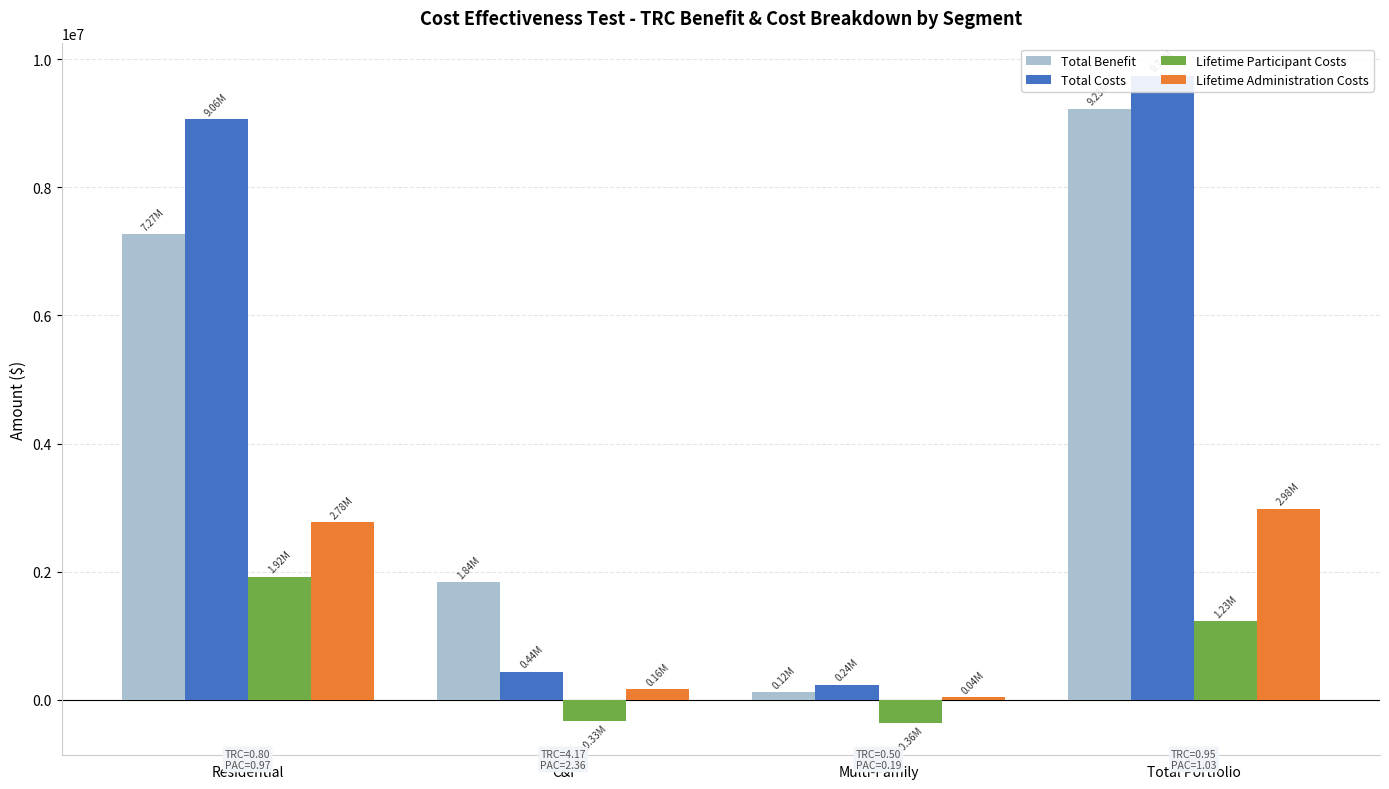

Reading right to left, transcribe all the data shown in this chart.

Total Benefit: Total Portfolio=9229276.1	Multi-Family=117634.3	C&I=1837952.5	Residential=7273689.3
Total Costs: Total Portfolio=9741342.9	Multi-Family=236816.3	C&I=440862.8	Residential=9063663.8
Lifetime Participant Costs: Total Portfolio=1229445.1	Multi-Family=-360758.8	C&I=-332446.4	Residential=1922650.2
Lifetime Administration Costs: Total Portfolio=2984768.6	Multi-Family=43333.1	C&I=163946.1	Residential=2777489.4